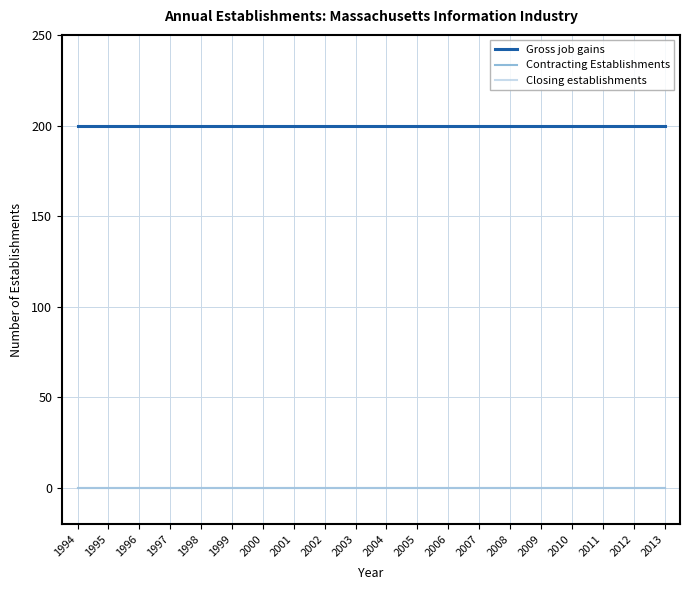

Between 1998 and 2013, which series saw the biggest shift?

Gross job gains